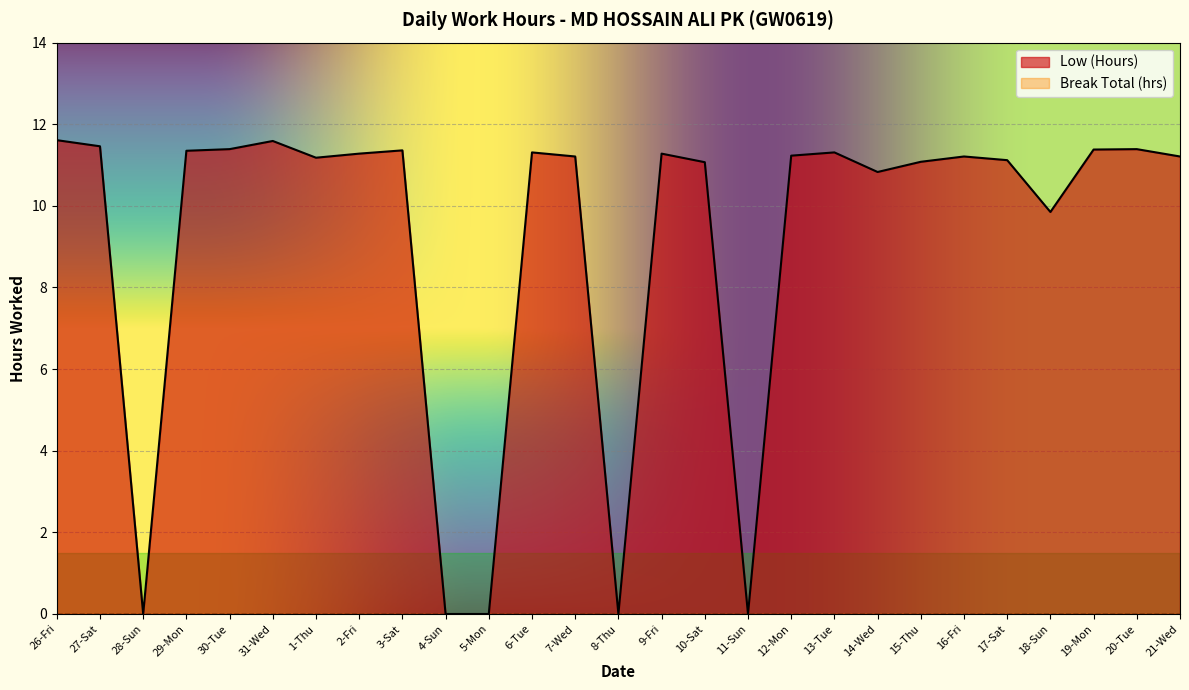

Where is the data nearest to the value 5?

18-Sun